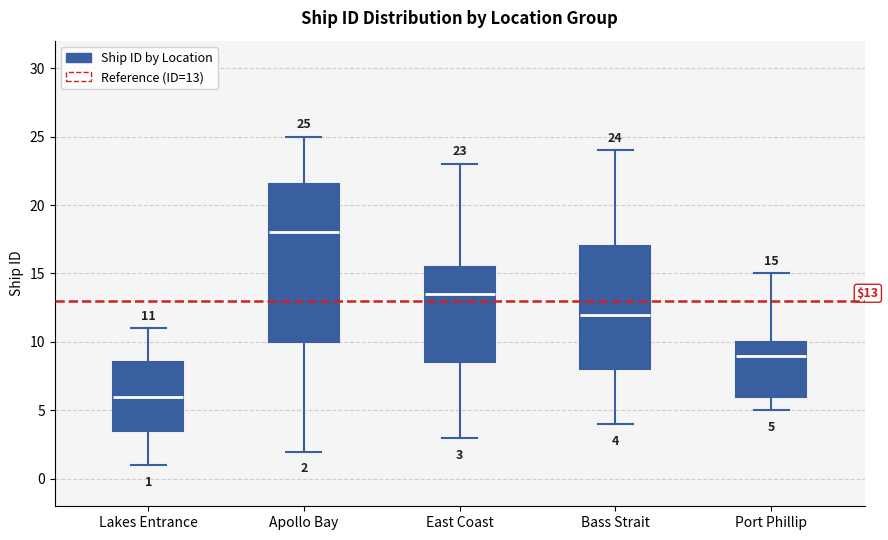

Which box has the highest median line?

Apollo Bay